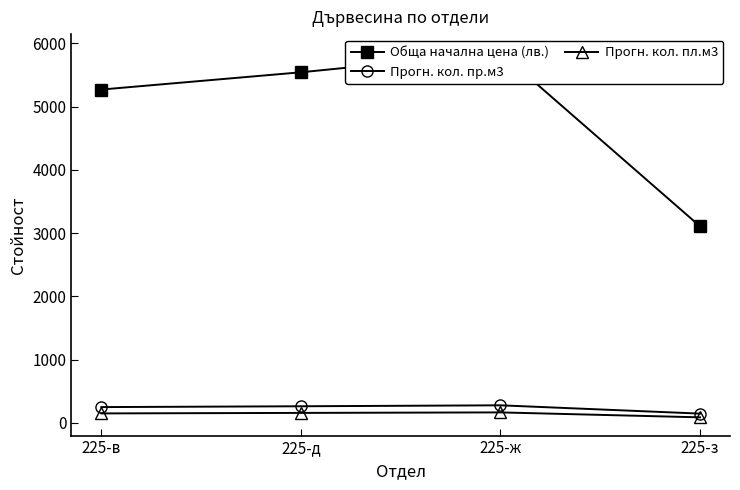

What is the value of the Прогн. кол. пр.м3 point at the 2nd from the left?

264